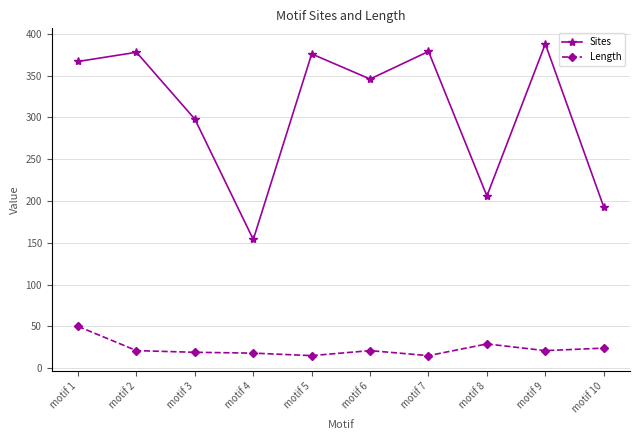

What is the sum of the Length values at motif 5 and motif 4?

33